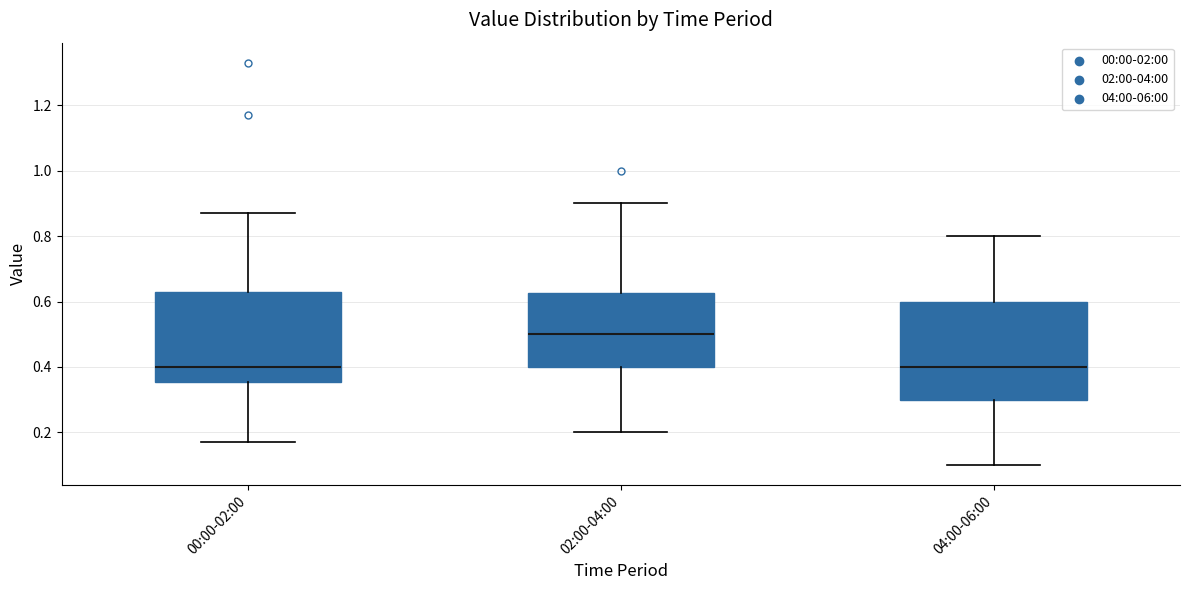

Which box is the tallest, from its lower edge to its upper edge?

04:00-06:00